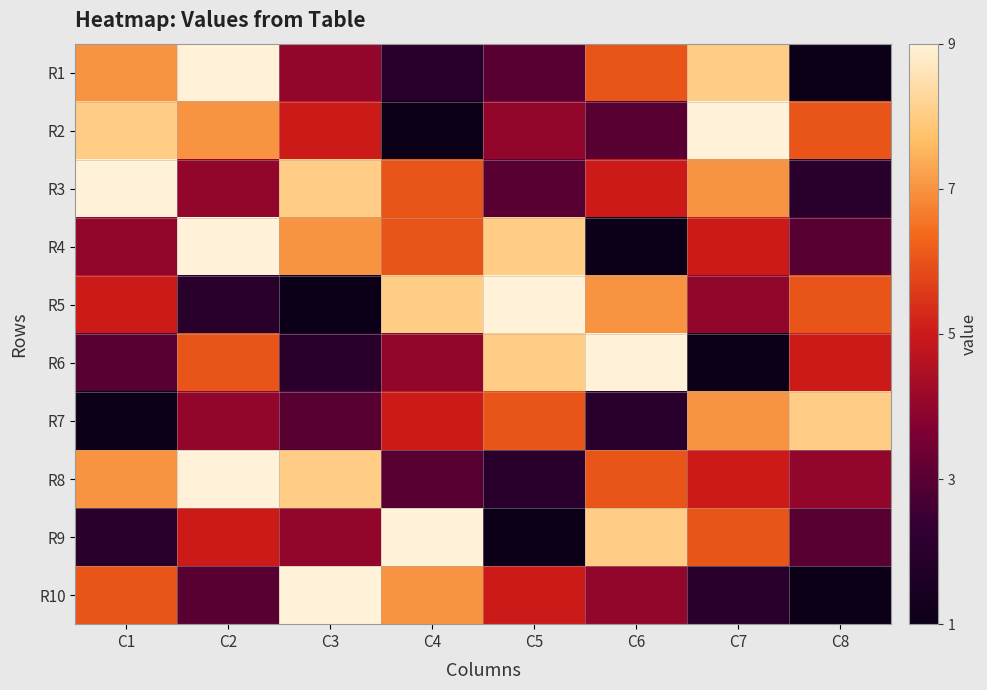

Which series has the widest spread of values?

R1